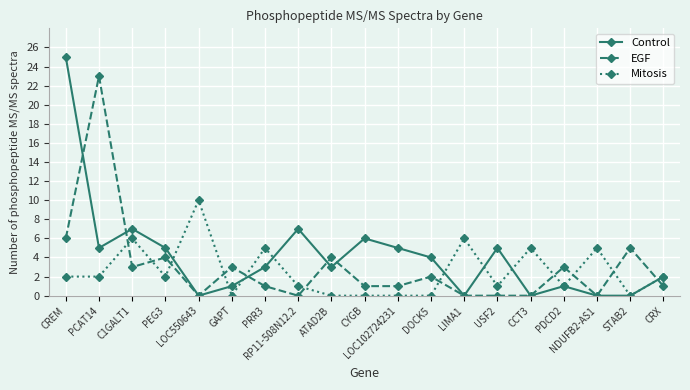

Which series ends up on top after the final intersection of EGF and Mitosis?

Mitosis